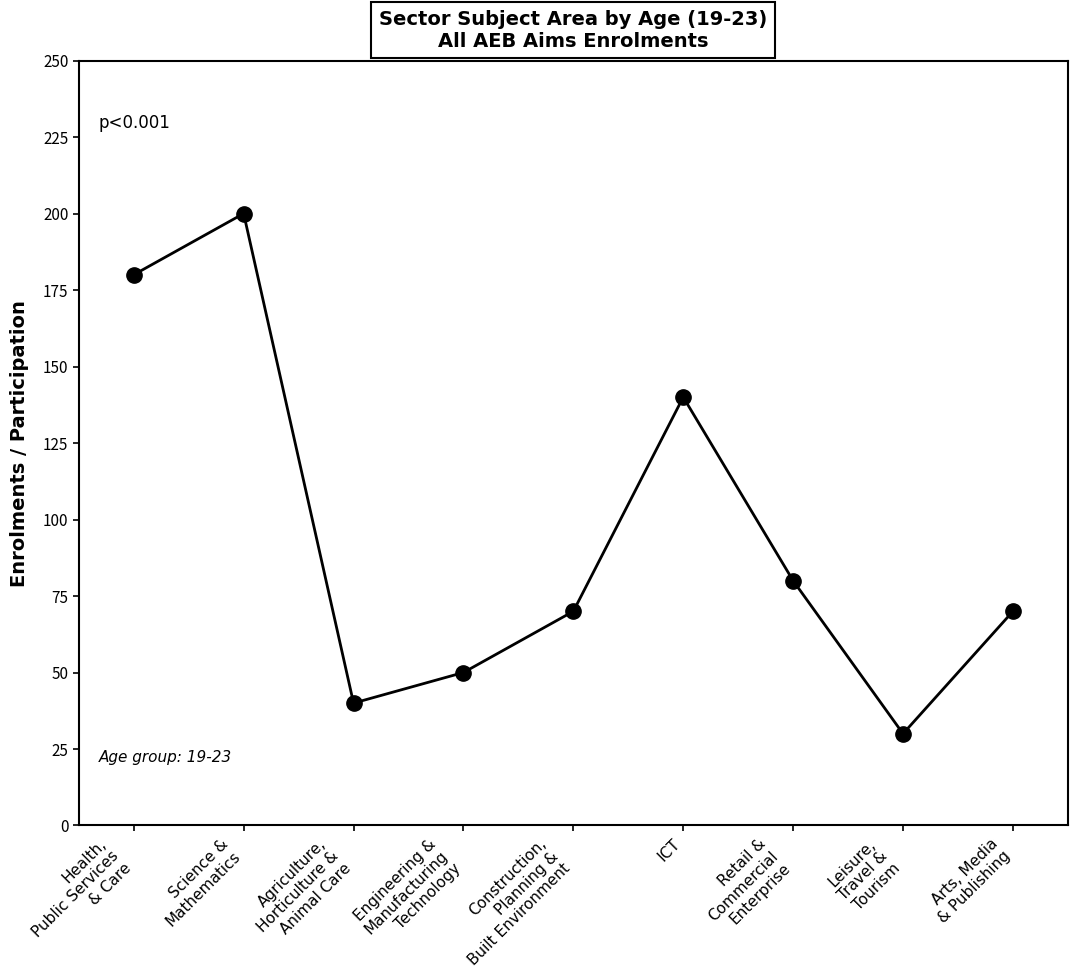

Reading left to right, extract all data points from this chart.

Health,
Public Services
& Care=180	Science &
Mathematics=200	Agriculture,
Horticulture &
Animal Care=40	Engineering &
Manufacturing
Technology=50	Construction,
Planning &
Built Environment=70	ICT=140	Retail &
Commercial
Enterprise=80	Leisure,
Travel &
Tourism=30	Arts, Media
& Publishing=70